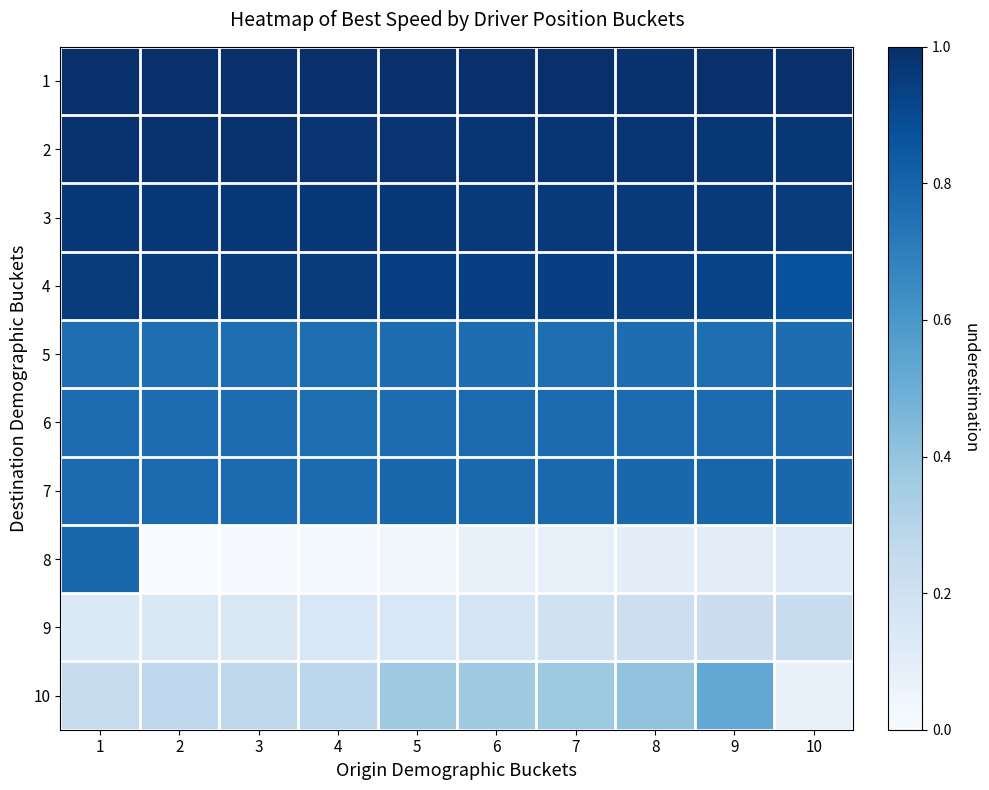

Which label corresponds to the largest value in the chart?

2